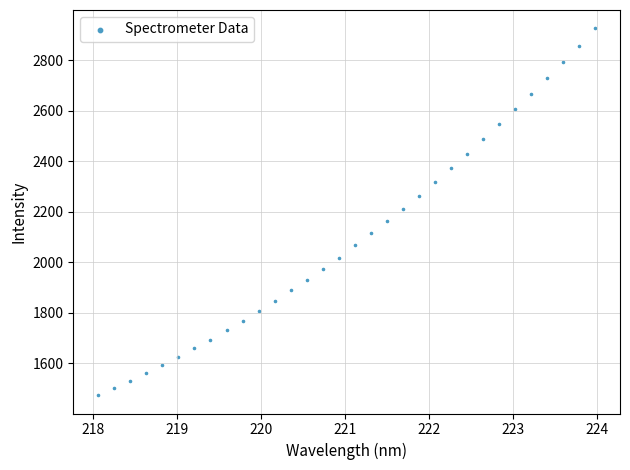

What is the range of Y values (max minus min)?

1452.1